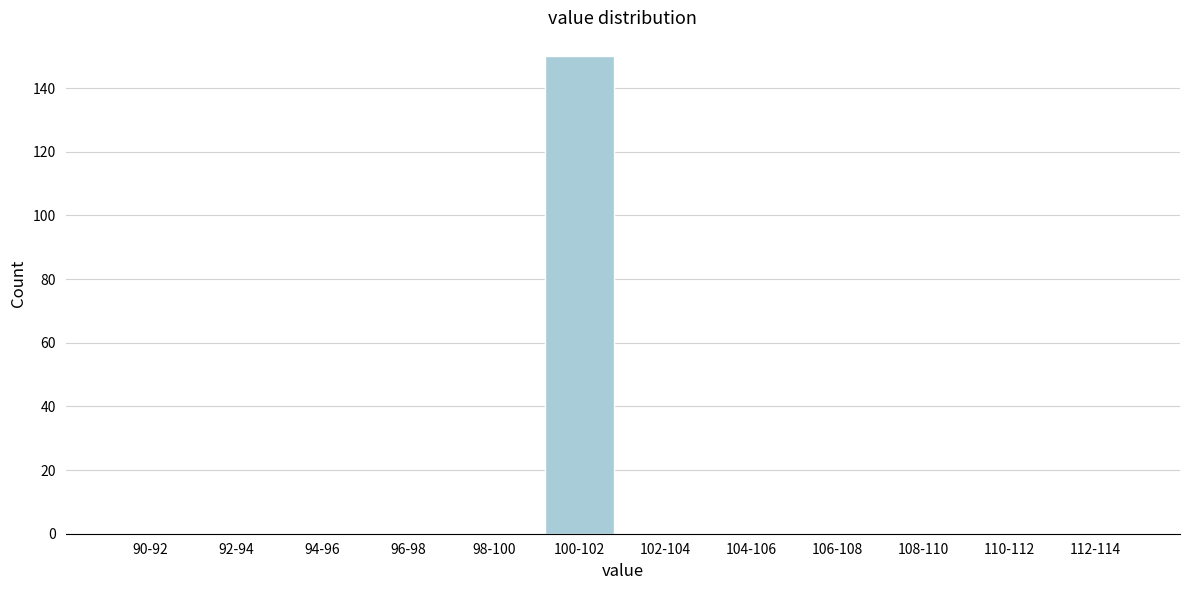

Reading left to right, list all the values displayed in this chart.

90-92=0	92-94=0	94-96=0	96-98=0	98-100=0	100-102=150	102-104=0	104-106=0	106-108=0	108-110=0	110-112=0	112-114=0